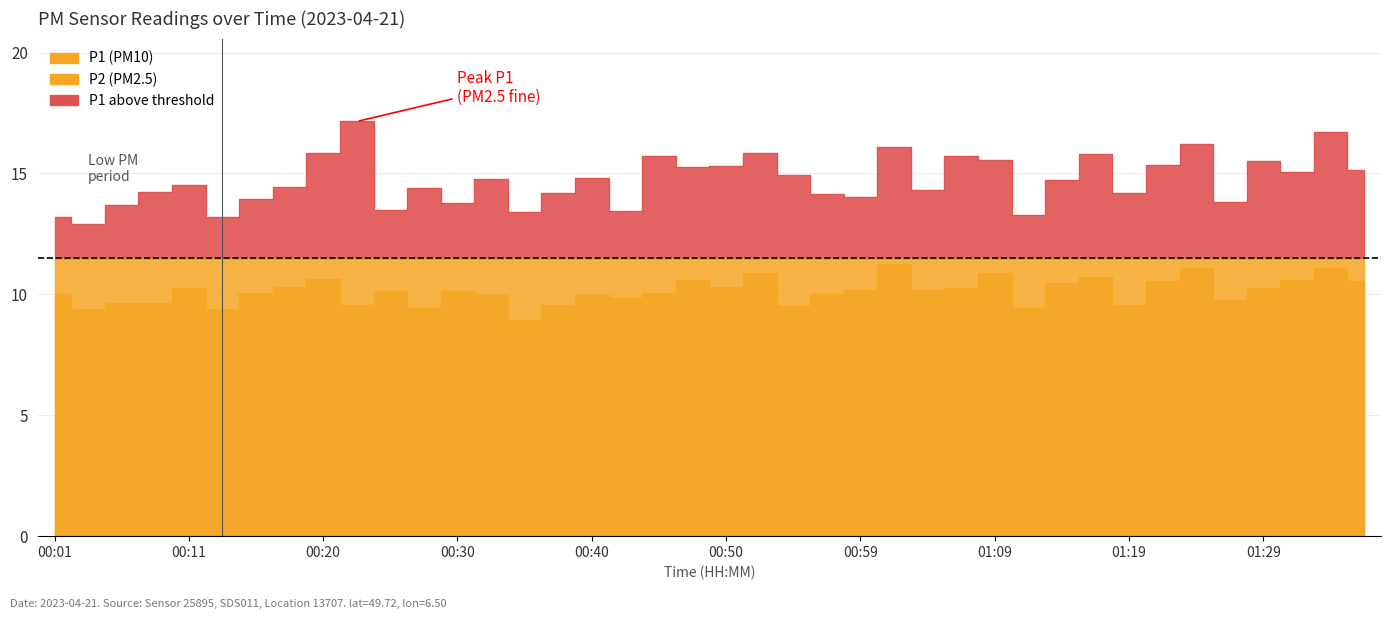

At which category does P2 reach its first local peak?

00:11